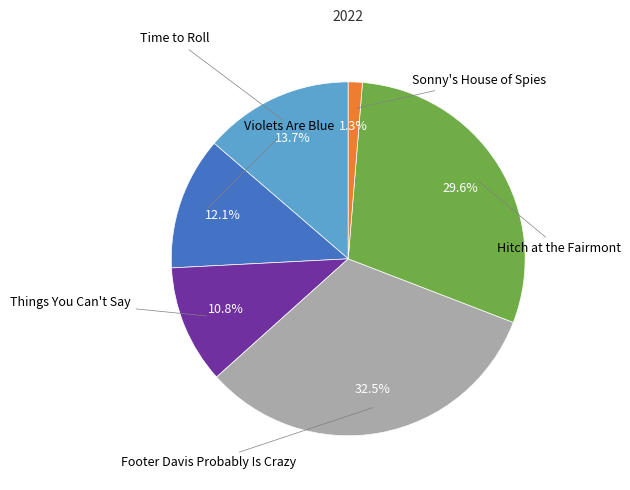

Does any single category account for the majority?

No